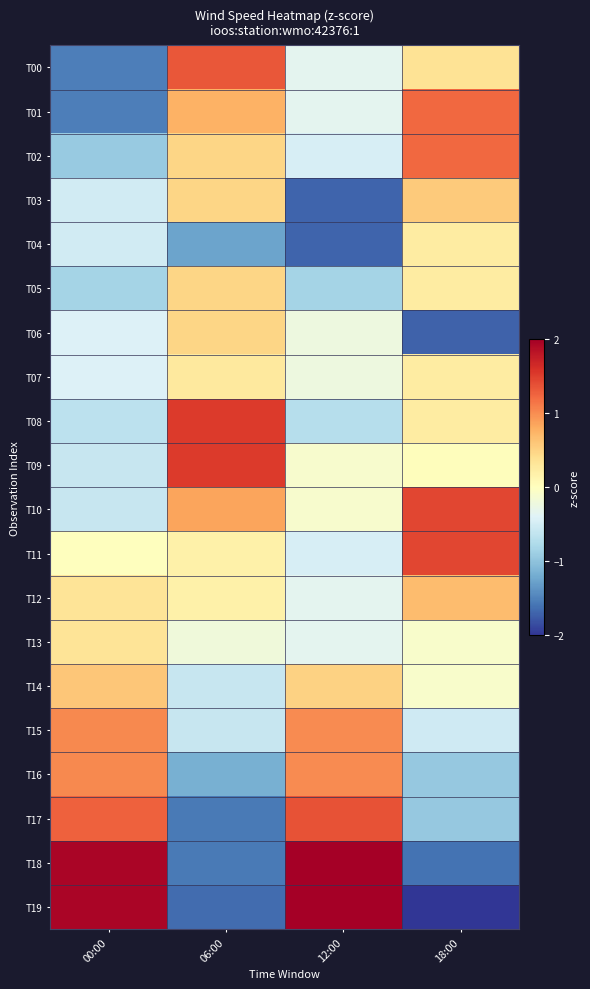

At how many categories does at least one series exceed 0?

4